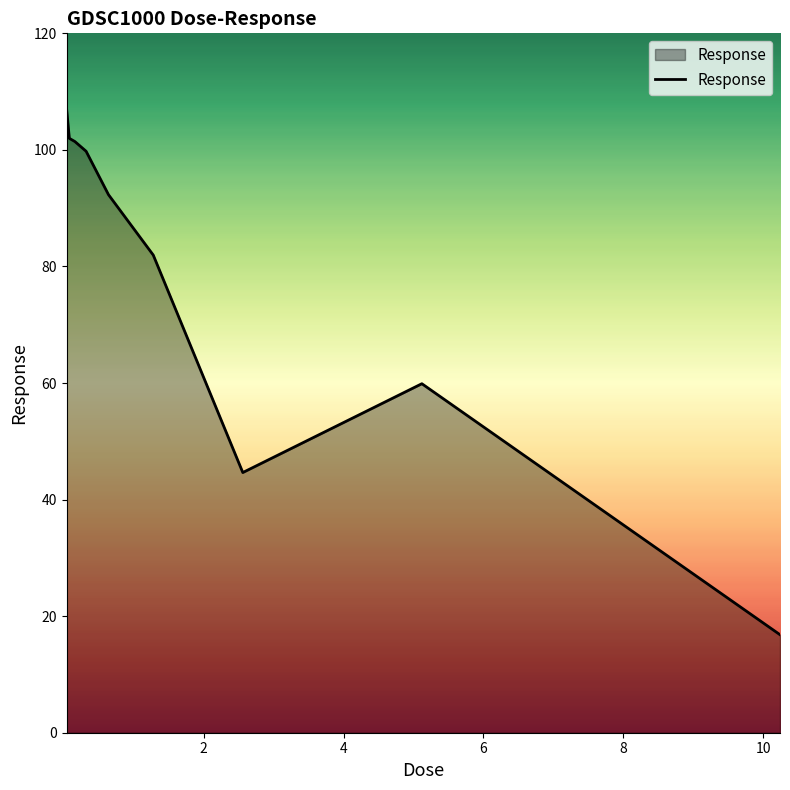

What is the minimum value shown in the chart?

16.8